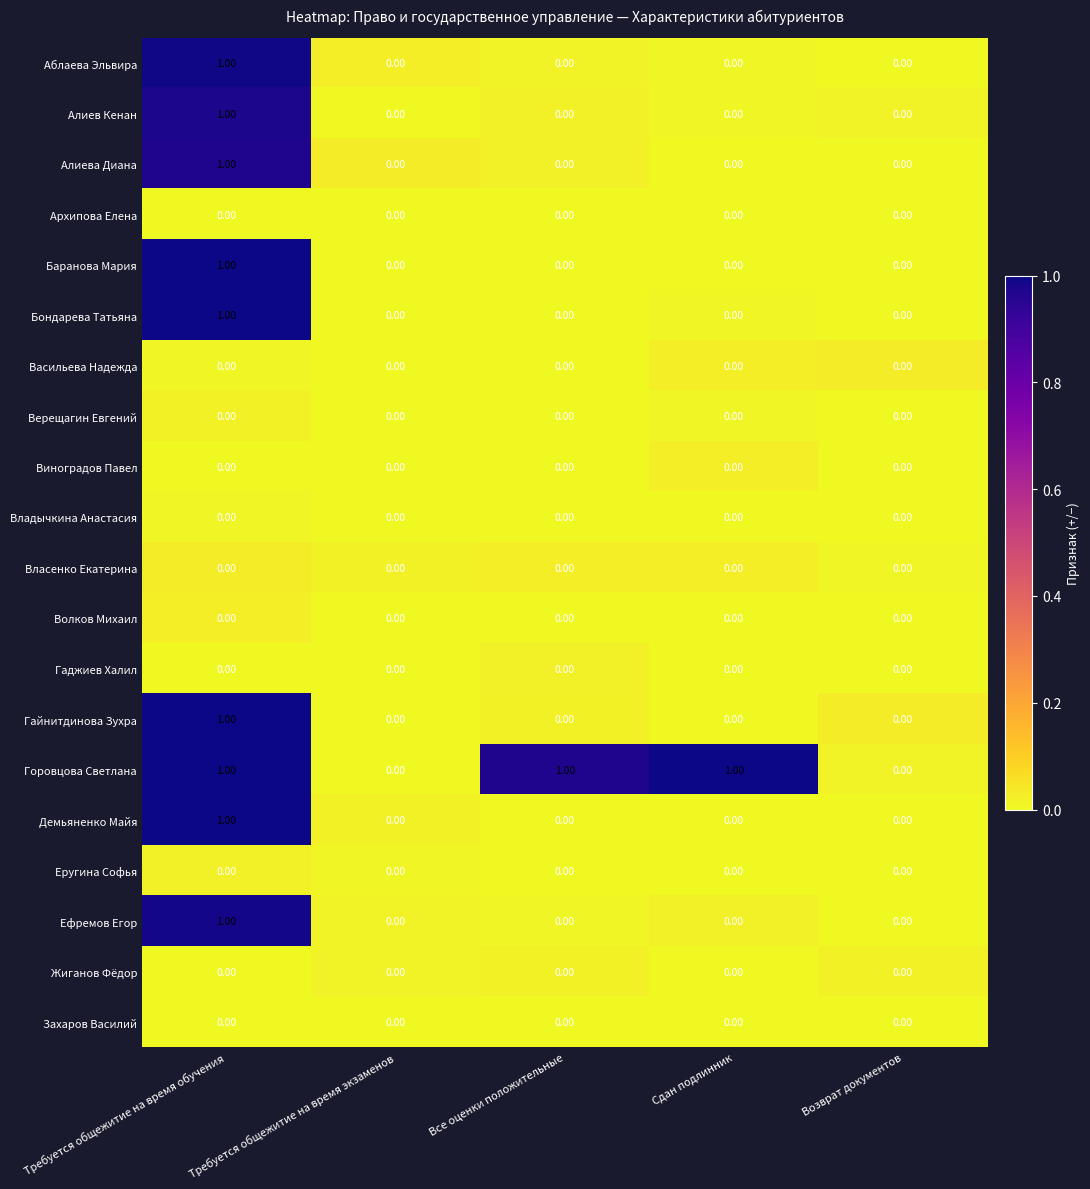

What is the total value across all series at Все оценки положительные?

1